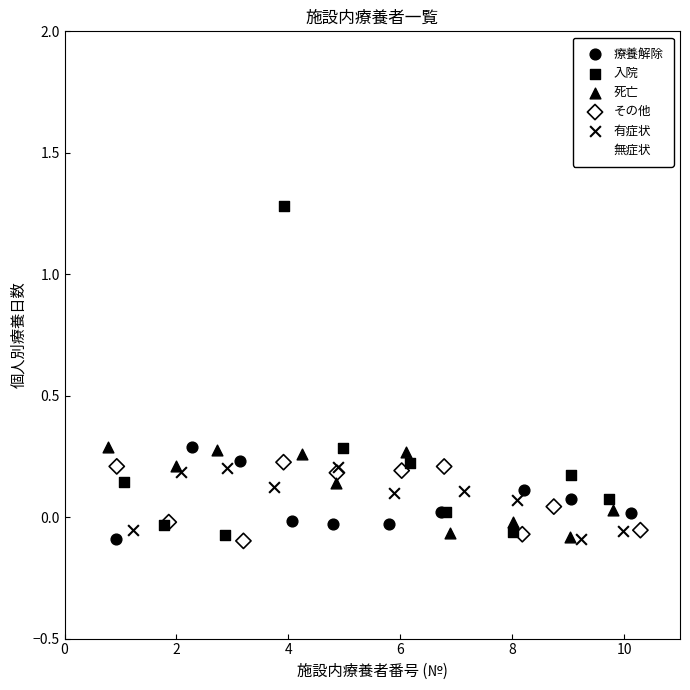

Which series has the widest spread of Y values?

入院